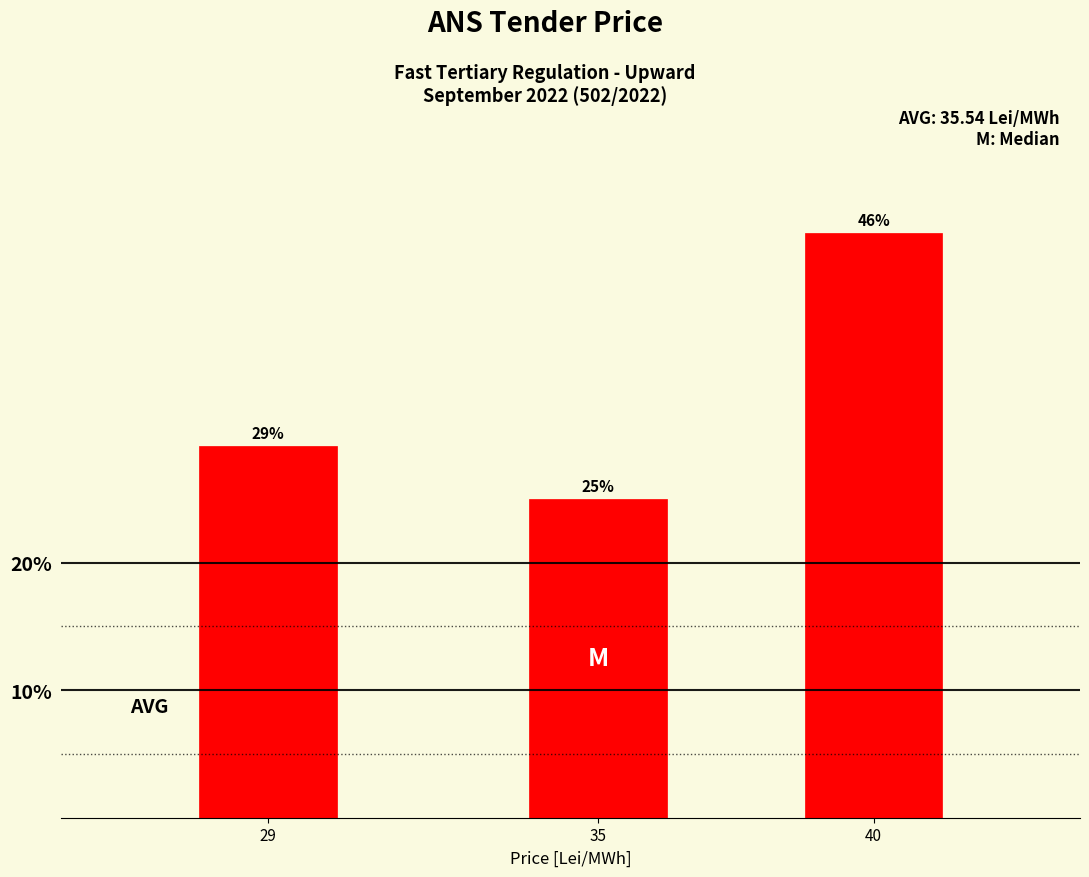

Does the chart contain any negative values?

No